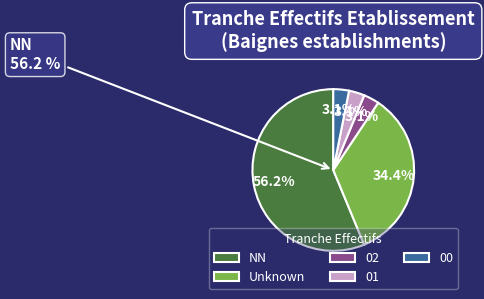

To the nearest percent, what is the difference between the largest and smallest slice percentages?

53%